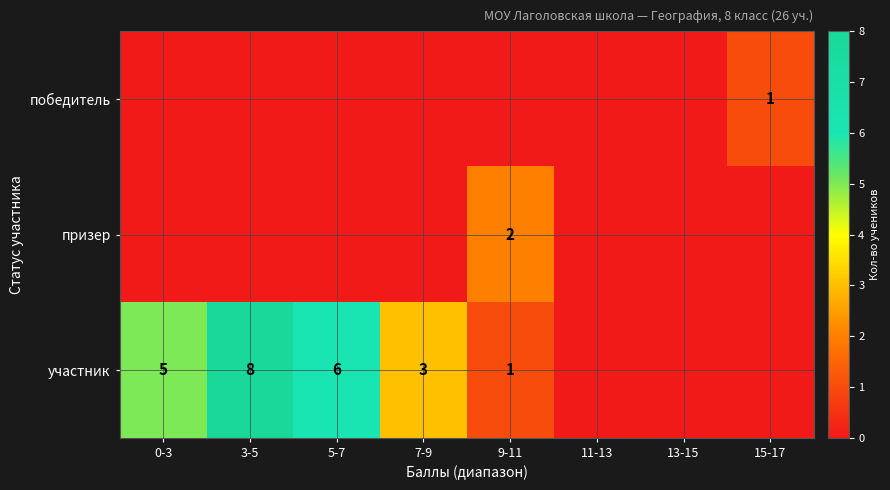

True or false: участник has a value of 2 at 7-9.

False